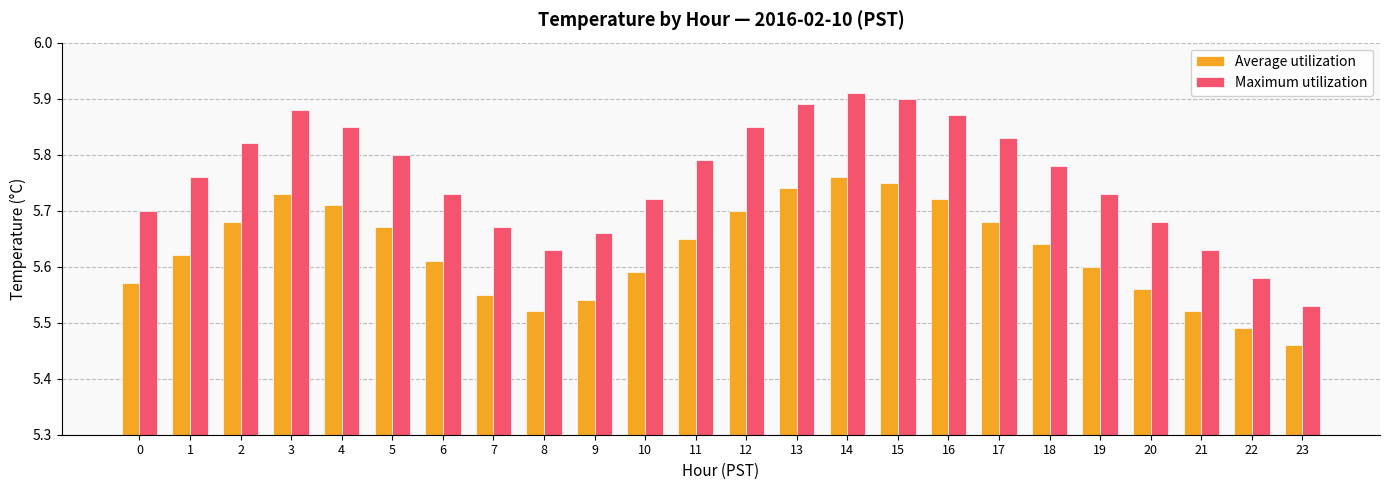

Which label corresponds to the smallest value in the chart?

23